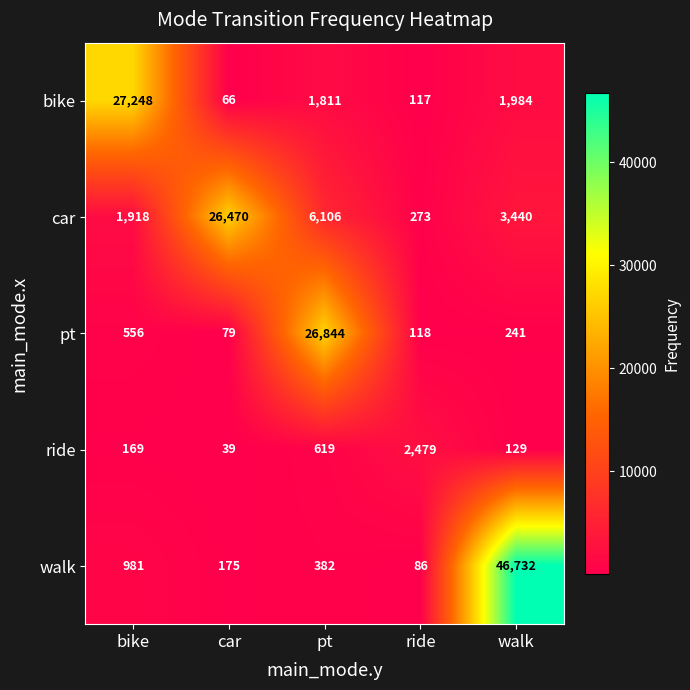

What is the difference between the second highest and minimum values in the bike series?

1918